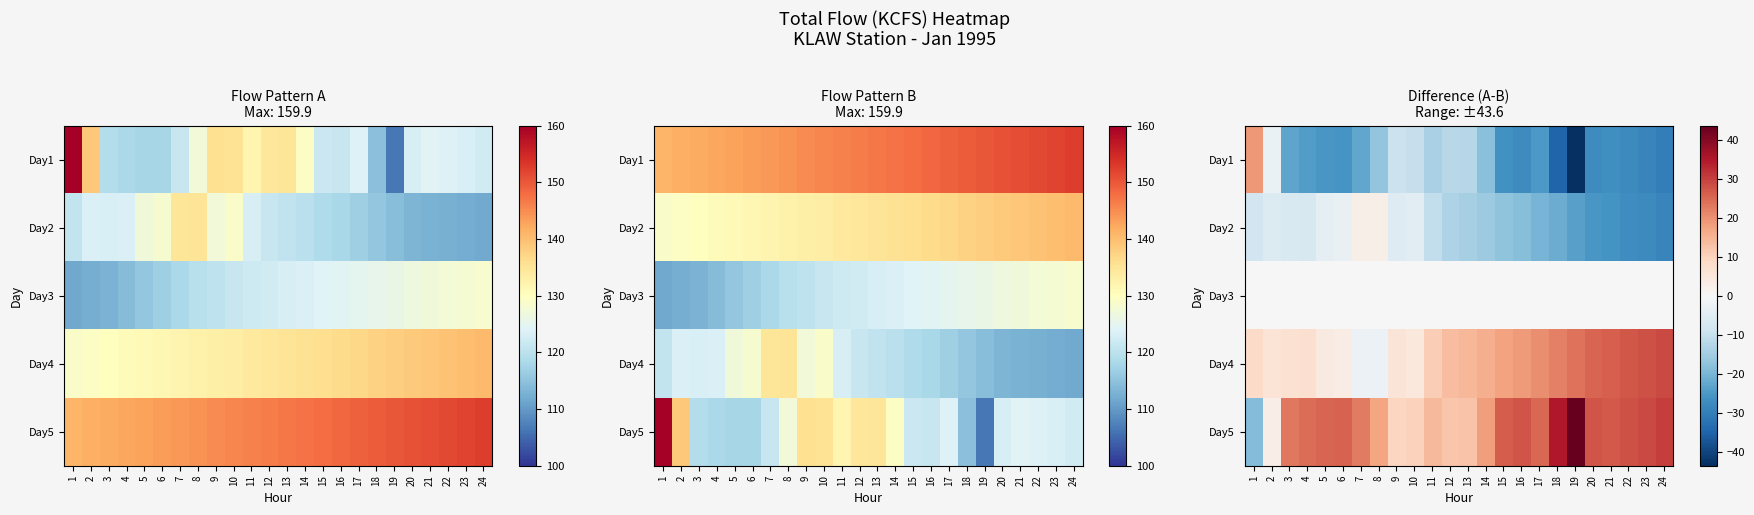

How many data points does each series have?

24